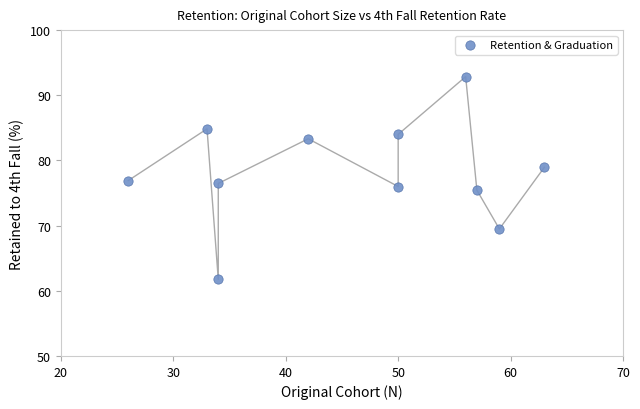

What is the average Y value?

78.2